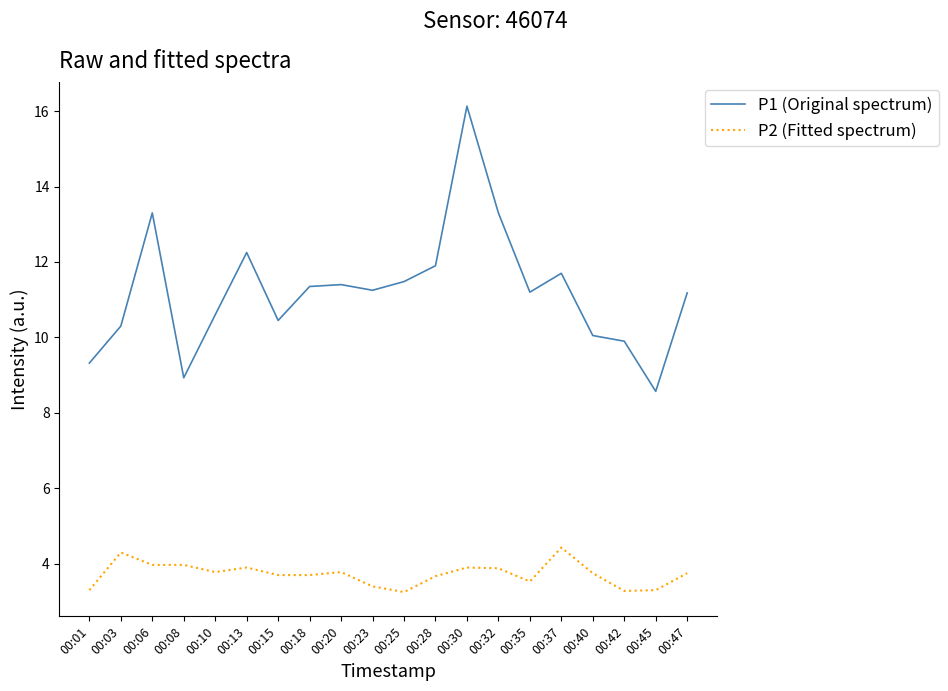

Which series has the largest total across all categories?

P1 (Original spectrum)